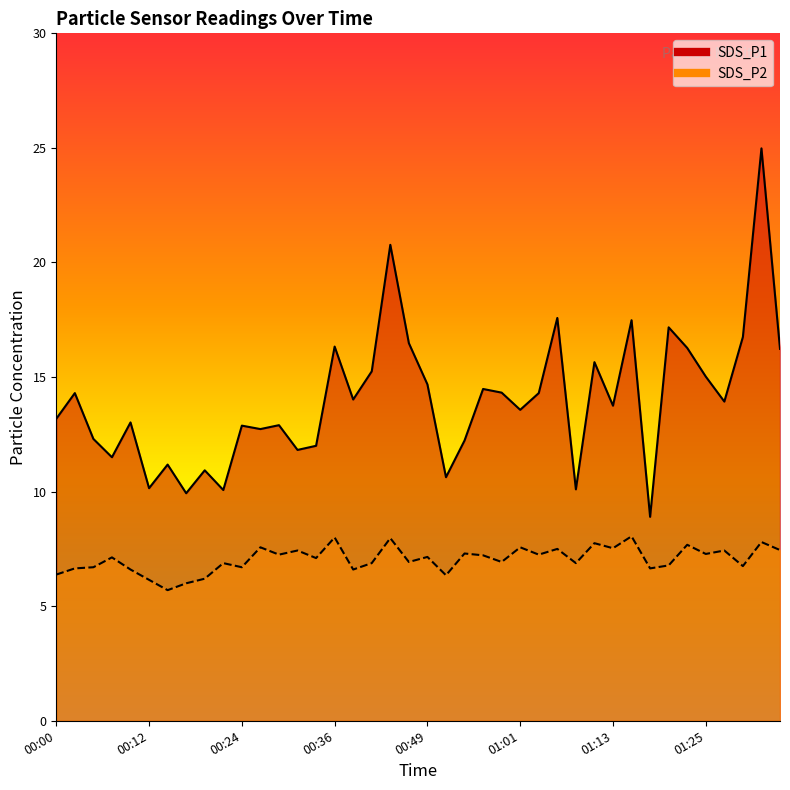

True or false: SDS_P1 has a value of 10.6 at 00:51.

True